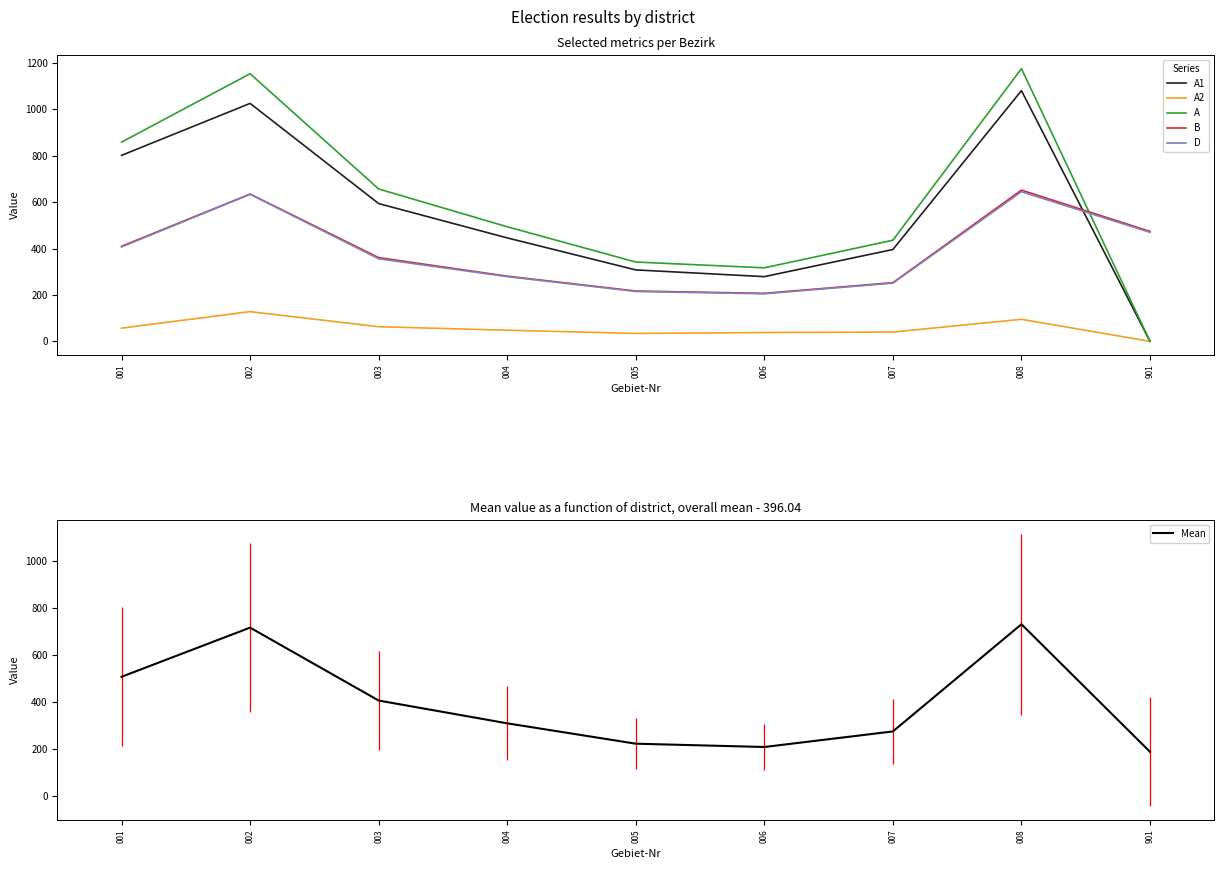

Between 003 and 006, which series saw the biggest shift?

A